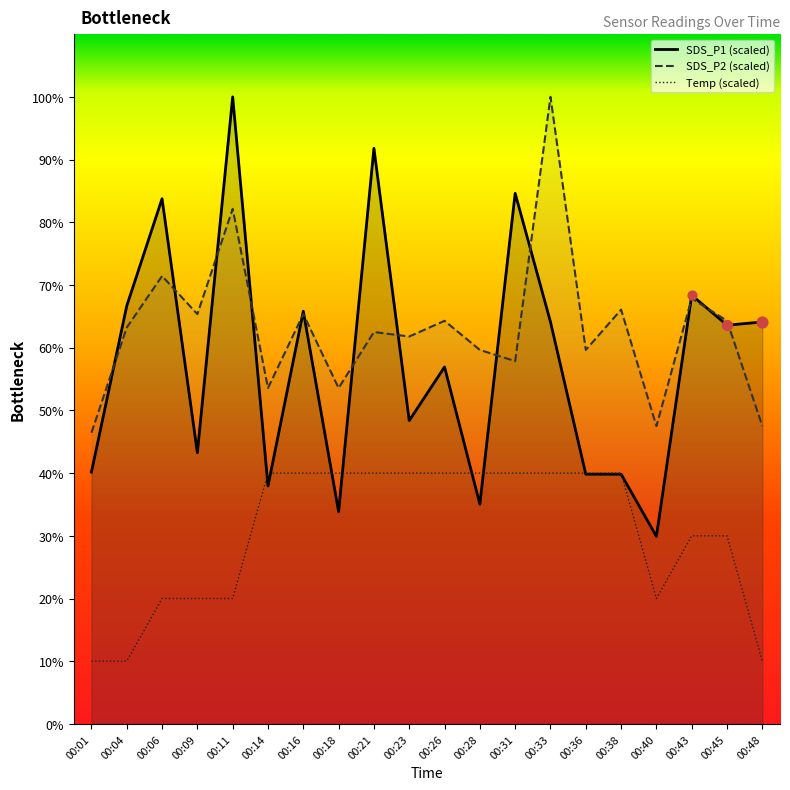

Which series has the largest total across all categories?

SDS_P2 (scaled)